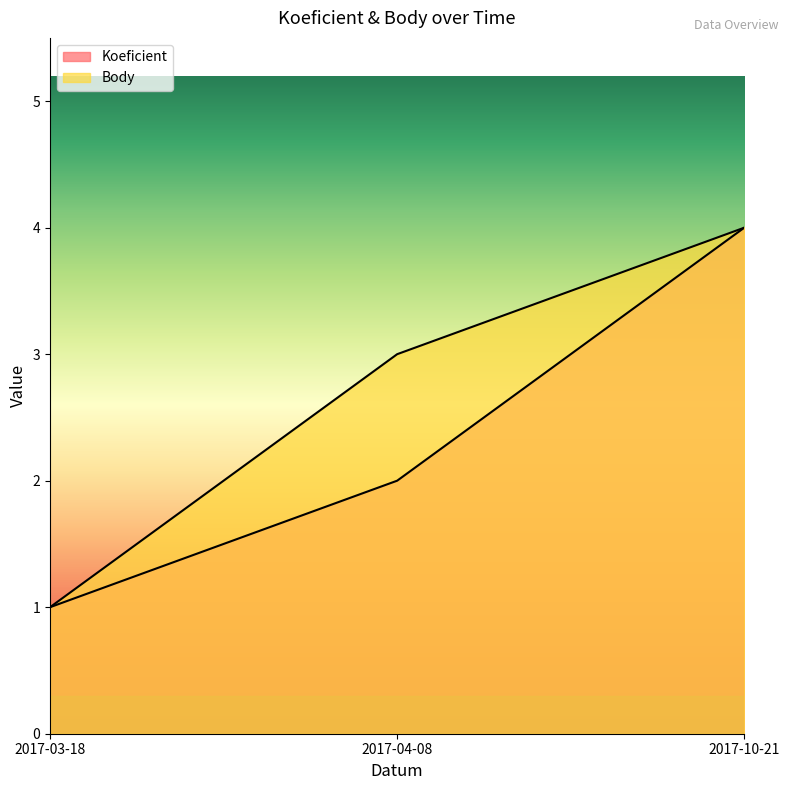

What is the sum of the Body values at 2017-03-18 and 2017-10-21?

5